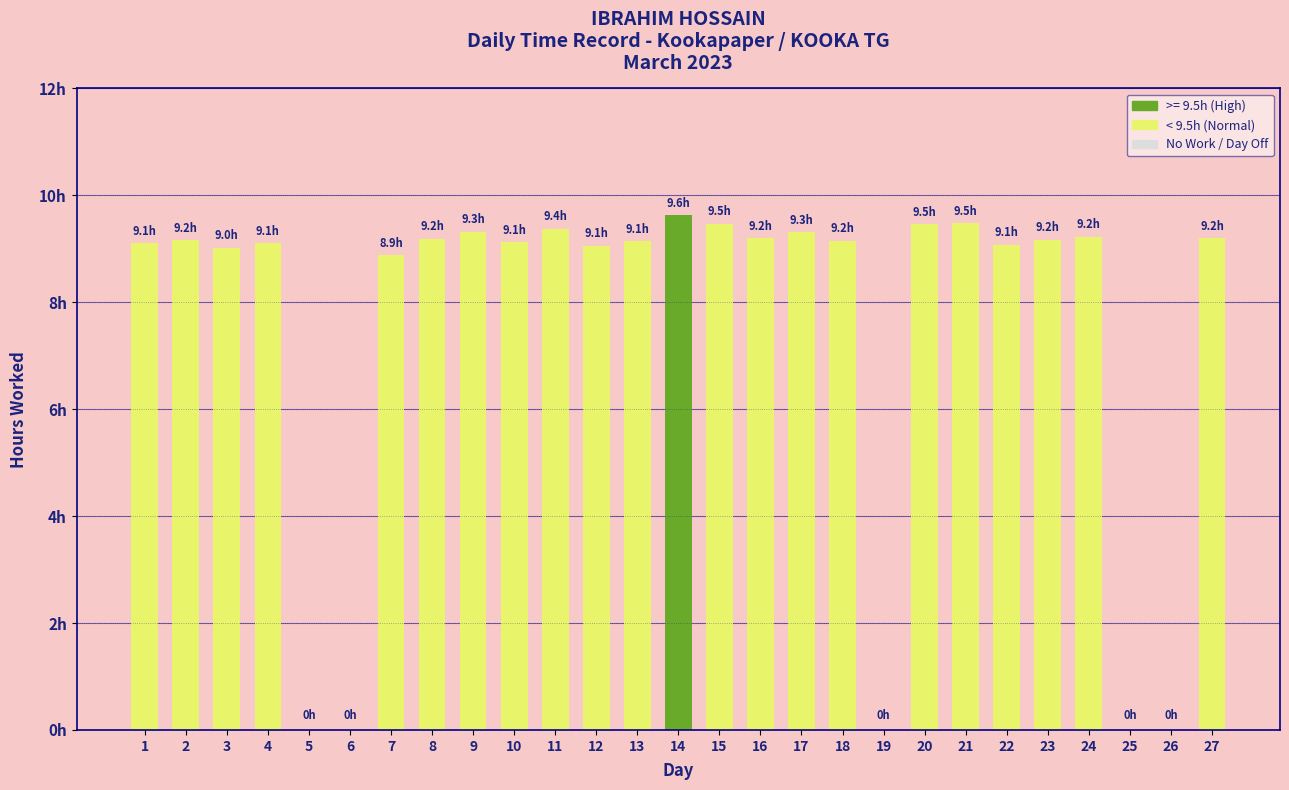

Reading right to left, transcribe all the data shown in this chart.

27=9.2	26=0.0	25=0.0	24=9.2	23=9.2	22=9.1	21=9.5	20=9.5	19=0.0	18=9.2	17=9.3	16=9.2	15=9.5	14=9.6	13=9.1	12=9.1	11=9.4	10=9.1	9=9.3	8=9.2	7=8.9	6=0.0	5=0.0	4=9.1	3=9.0	2=9.2	1=9.1